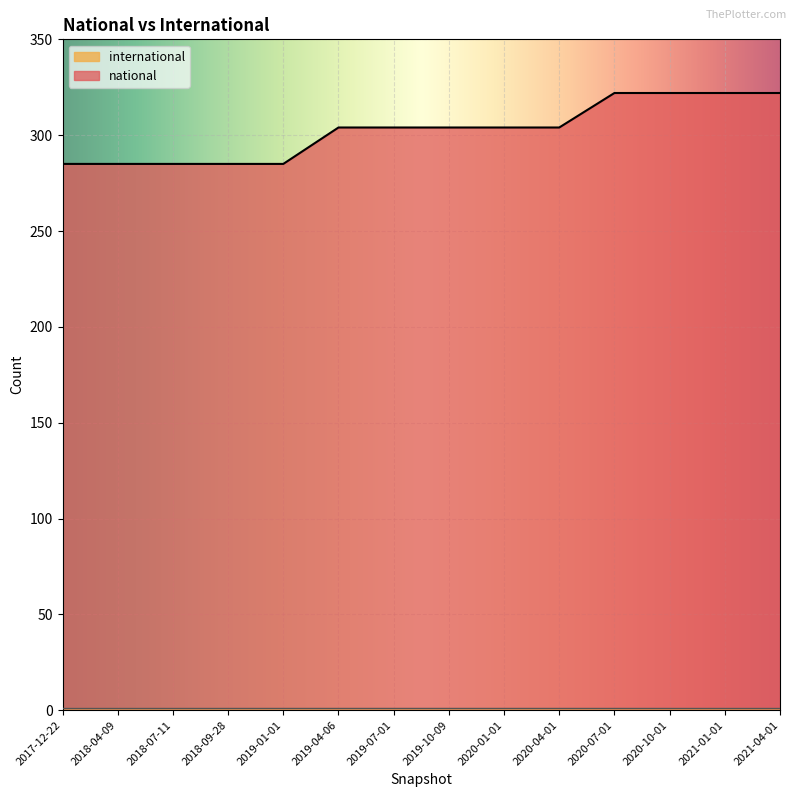

Is it true that the value at 2017-12-22 is 285?

True